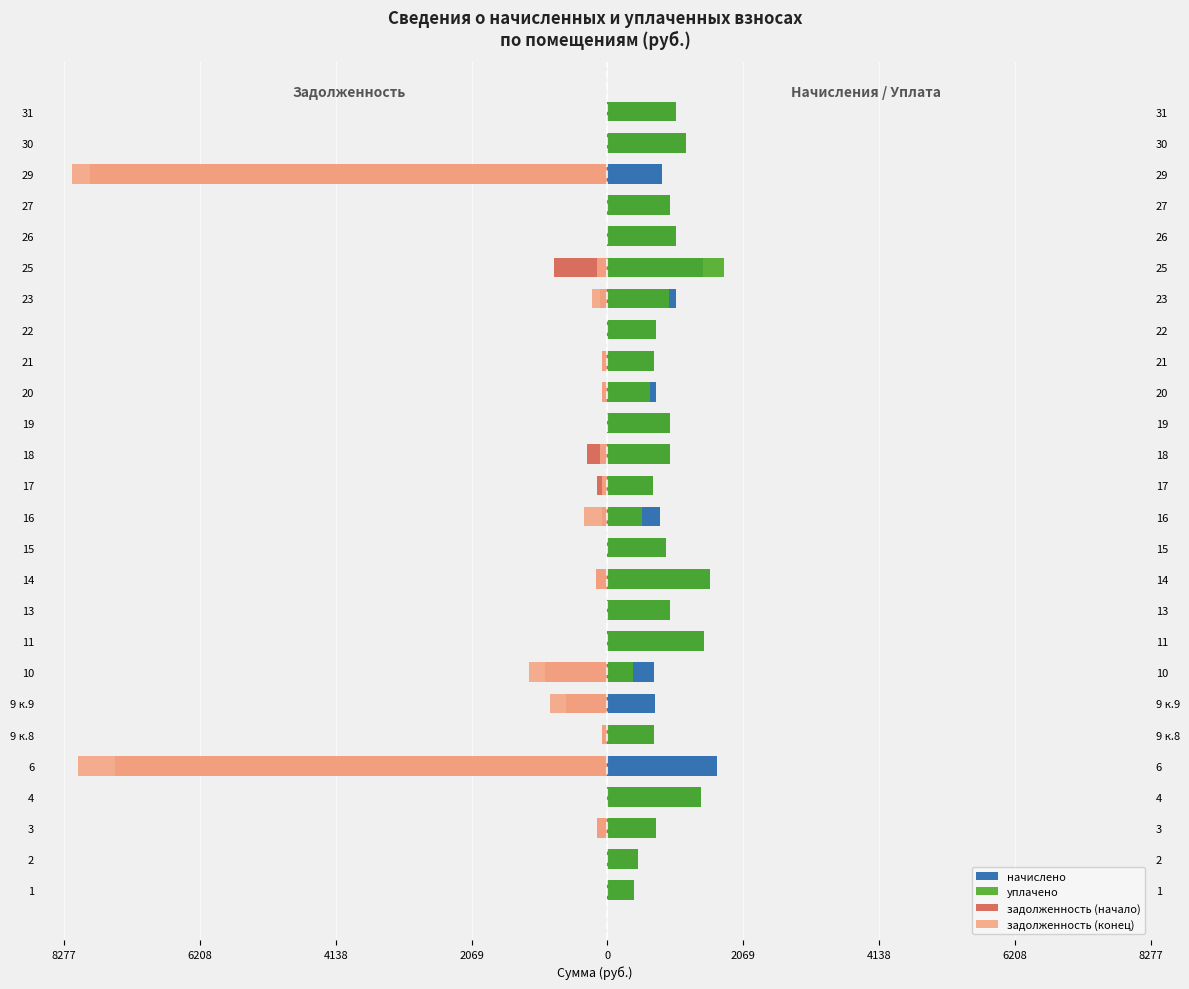

Does the chart contain any negative values?

Yes